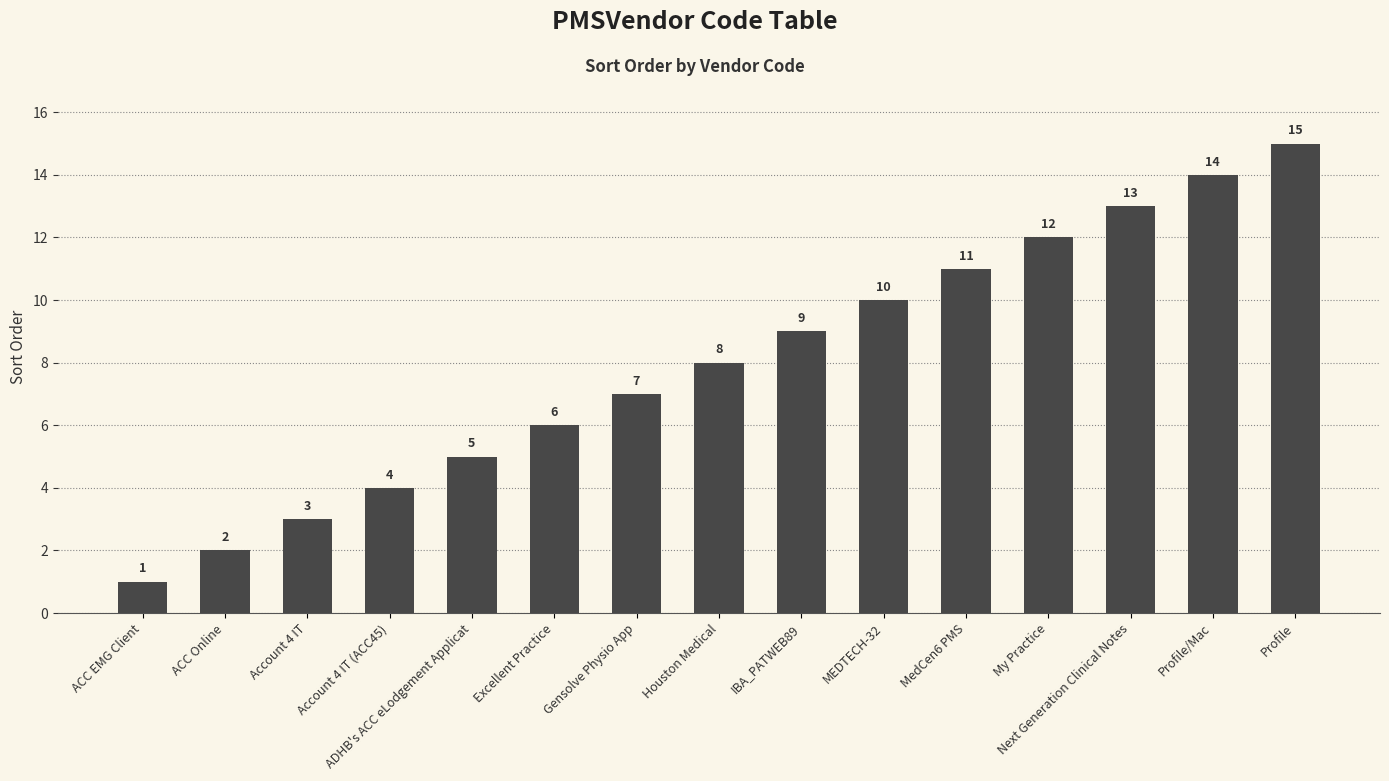

What is the label of the 15th bar from the right?

ACC EMG Client